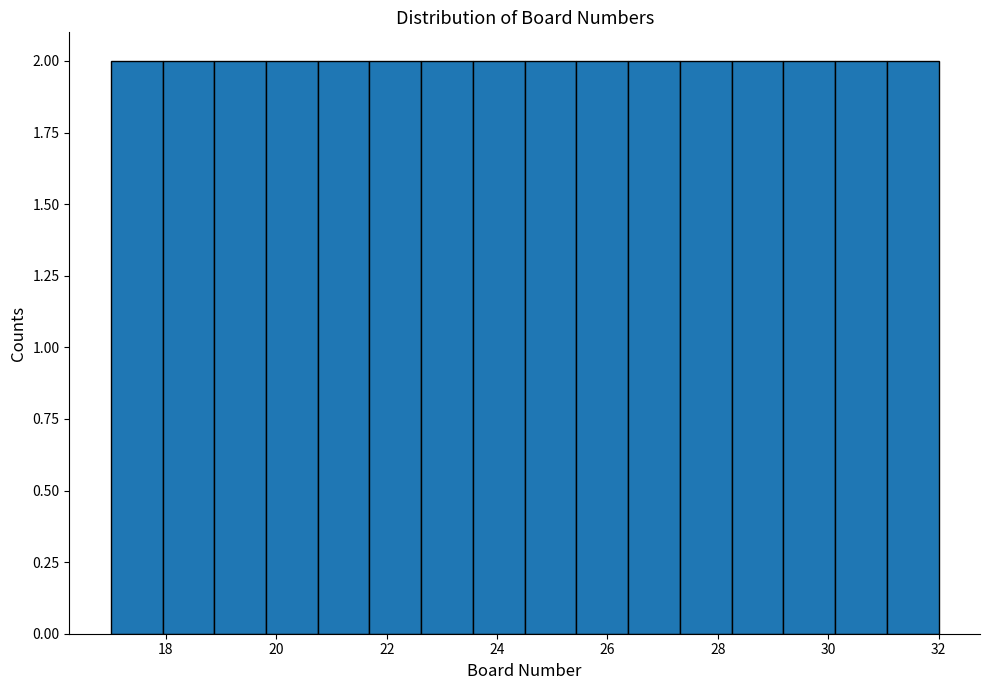

Reading left to right, list every bar in this chart as the range it spans on the x-axis followed by its height. Neither the bar edges nor the heights are printed on the chart, so give them approximately, as read against the axes.

17.0 to 18.0: 2
18.0 to 18.8: 2
18.8 to 19.8: 2
19.8 to 20.8: 2
20.8 to 21.6: 2
21.6 to 22.6: 2
22.6 to 23.6: 2
23.6 to 24.6: 2
24.6 to 25.4: 2
25.4 to 26.4: 2
26.4 to 27.4: 2
27.4 to 28.2: 2
28.2 to 29.2: 2
29.2 to 30.2: 2
30.2 to 31.0: 2
31.0 to 32.0: 2